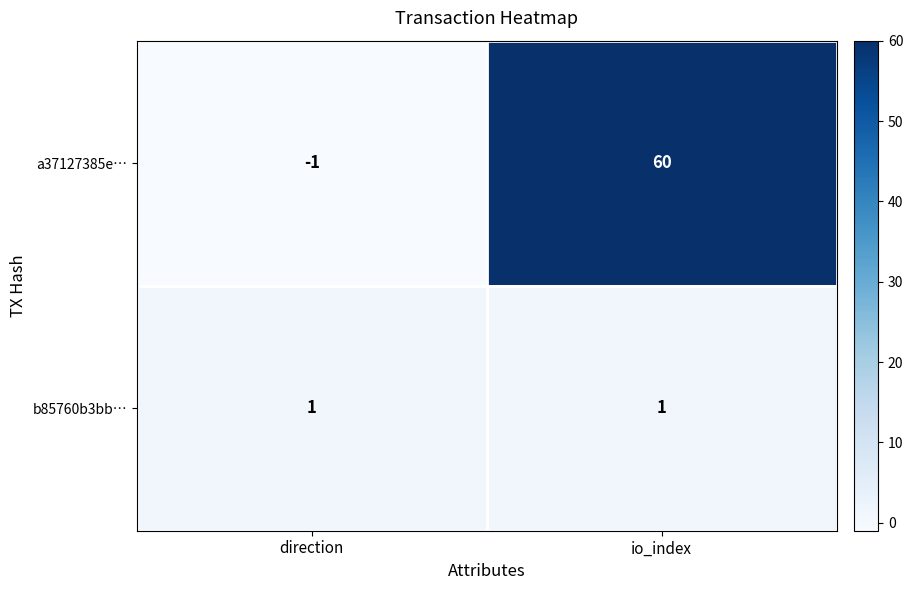

The value of b85760b3bb… at io_index is 2. True or false?

False